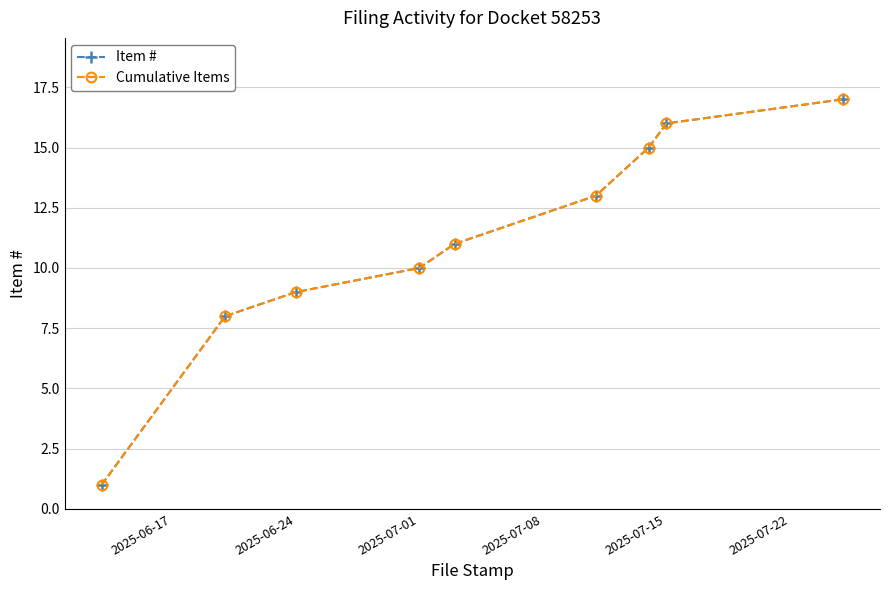

Does the chart have visible grid lines?

Yes